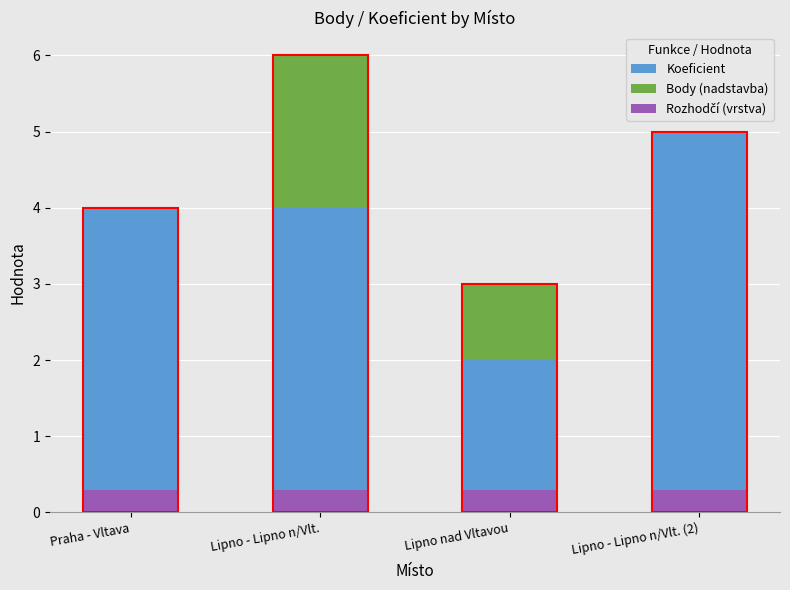

What is the spread (max minus min) of values at Lipno - Lipno n/Vlt. (2)?

5.0